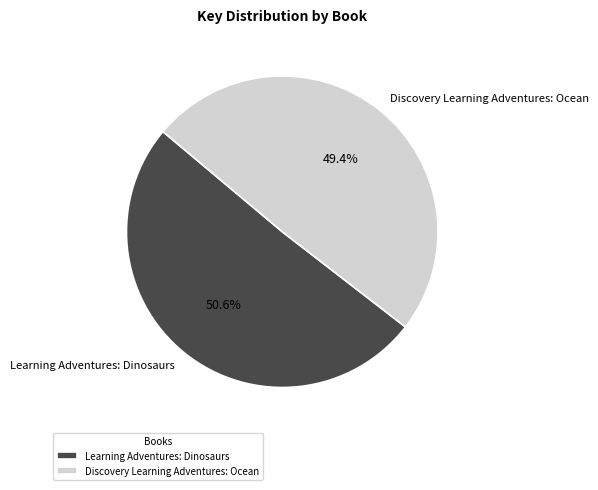

How many segments does this pie chart have?

2